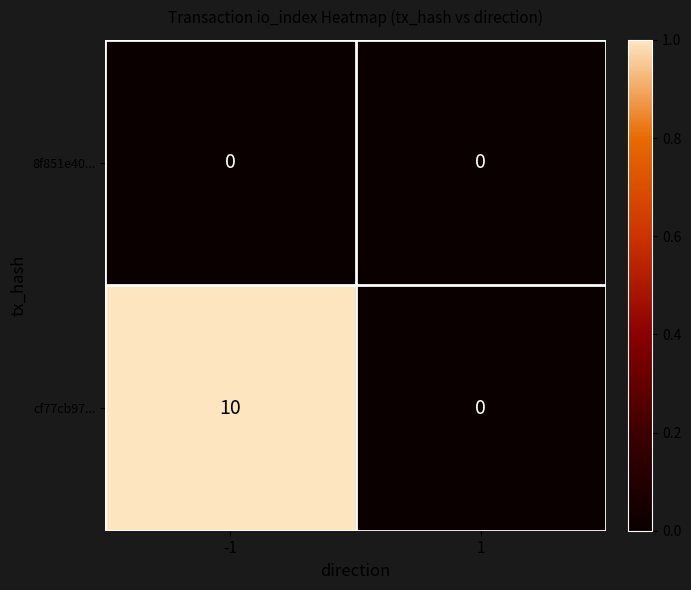

Reading left to right, transcribe all the data shown in this chart.

8f851e40...: 0	0
cf77cb97...: 10	0